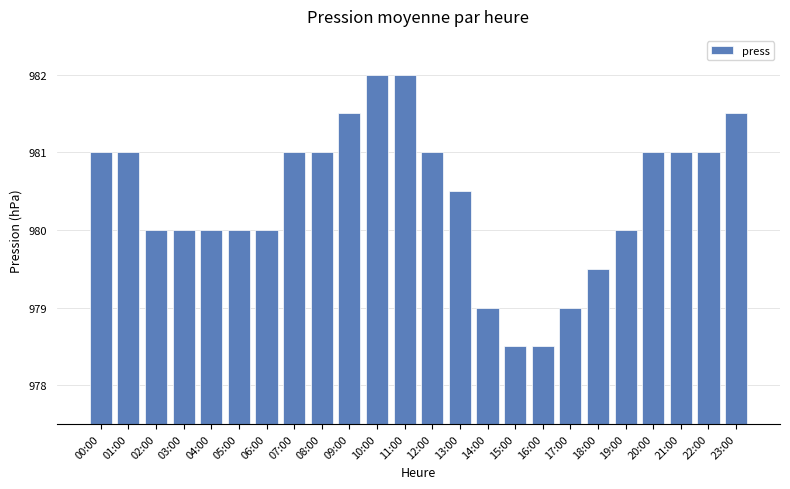

What is the ratio of the value at 07:00 to the value at 03:00?

1.0